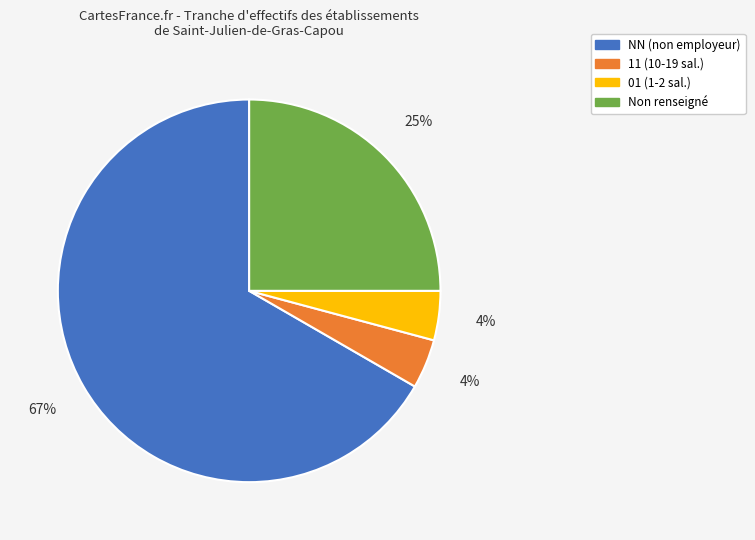

Count the number of slices in the pie.

4